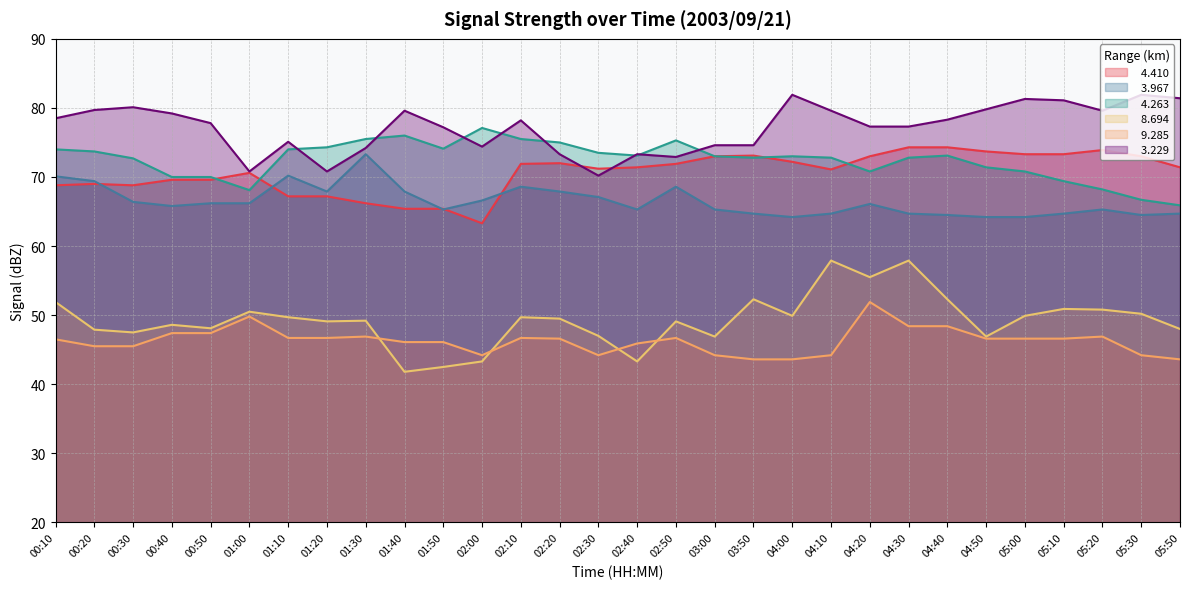

What is the difference between the maximum and second lowest values in the   4.410 series?

8.9